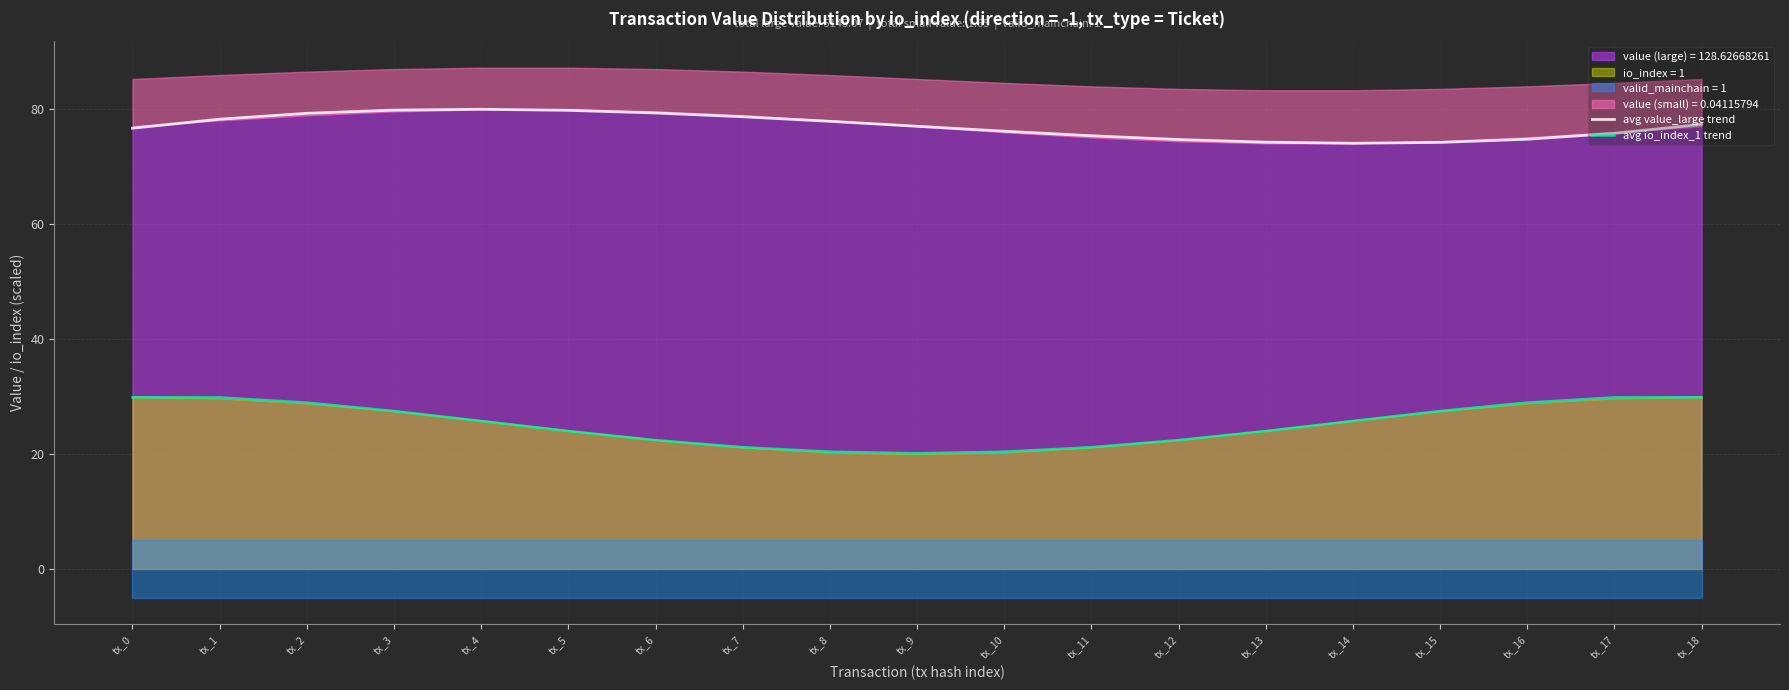

Reading left to right, list all the values displayed in this chart.

avg value_large trend: 76.7	78.3	79.3	79.9	80.0	79.8	79.4	78.7	77.9	77.1	76.2	75.4	74.7	74.3	74.1	74.2	74.8	75.8	77.4
avg io_index_1 trend: 29.9	29.9	29.0	27.5	25.8	24.0	22.4	21.2	20.4	20.1	20.4	21.2	22.4	24.0	25.8	27.5	29.0	29.9	29.9